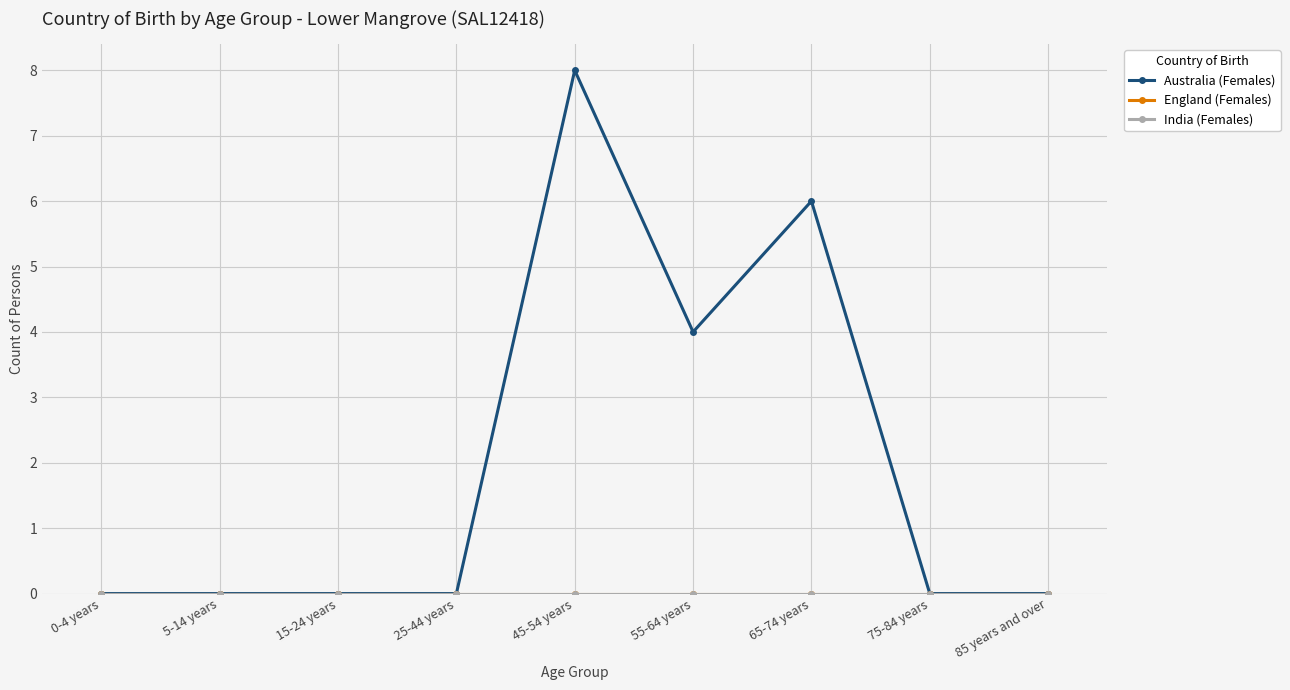

Is this an area chart (filled region under the line)?

No